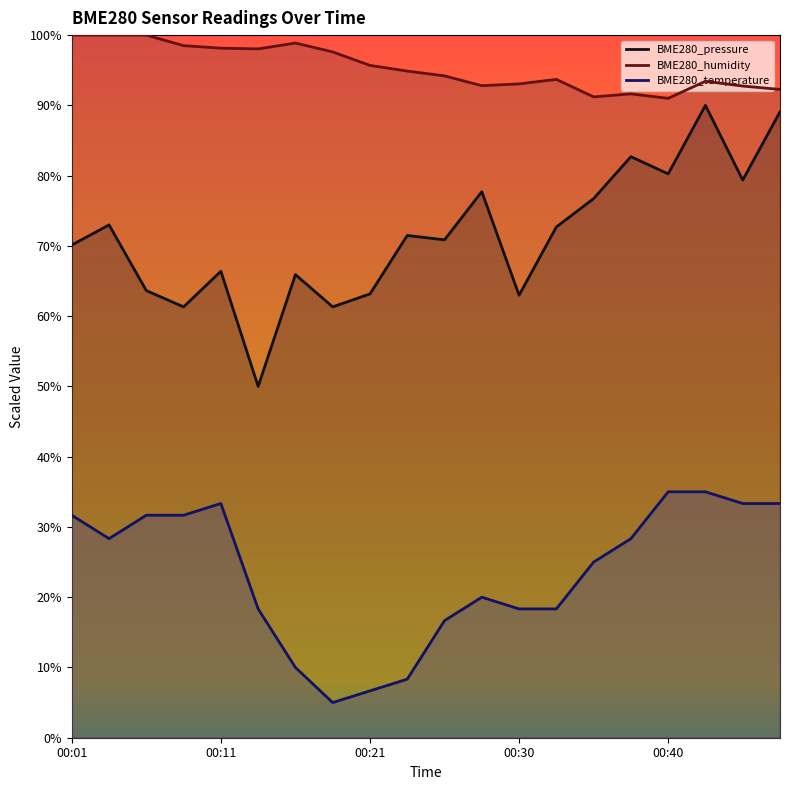

What are all the series names shown in the legend?

BME280_temperature, BME280_humidity, BME280_pressure